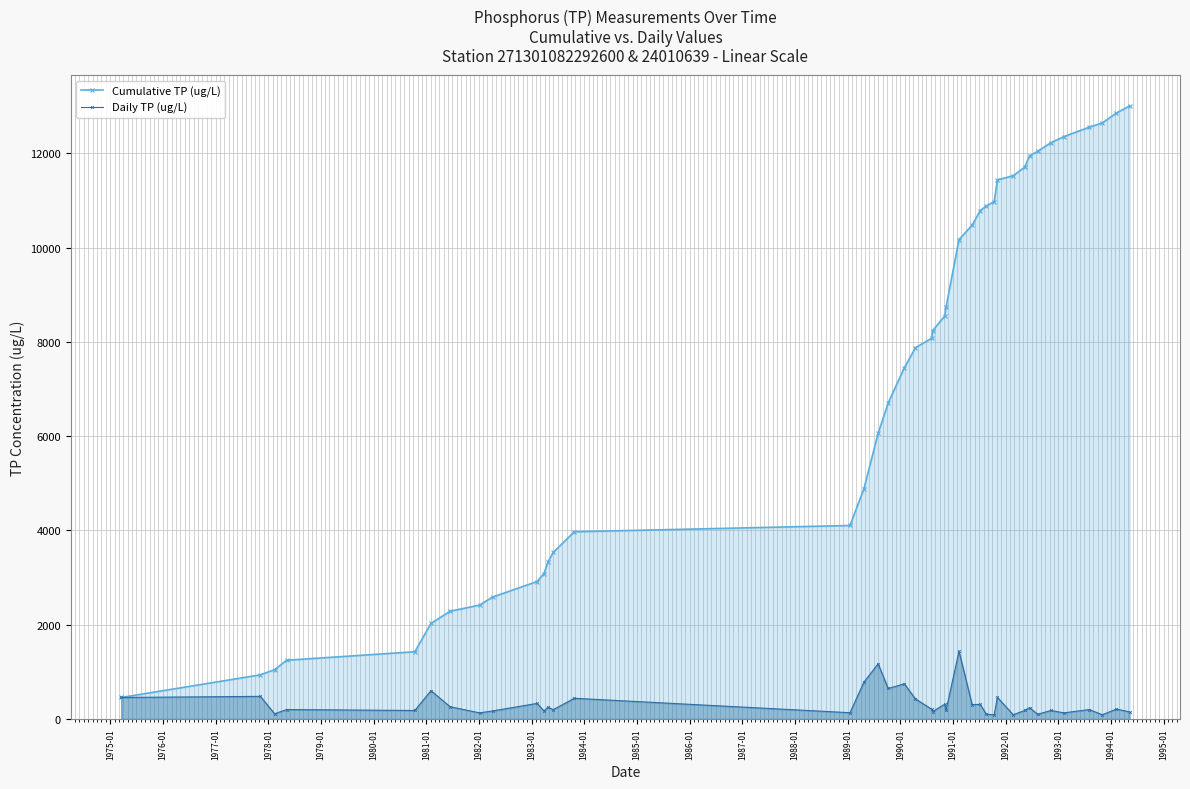

True or false: Cumulative TP (ug/L) has more than 0 points higher than both neighbors.

False